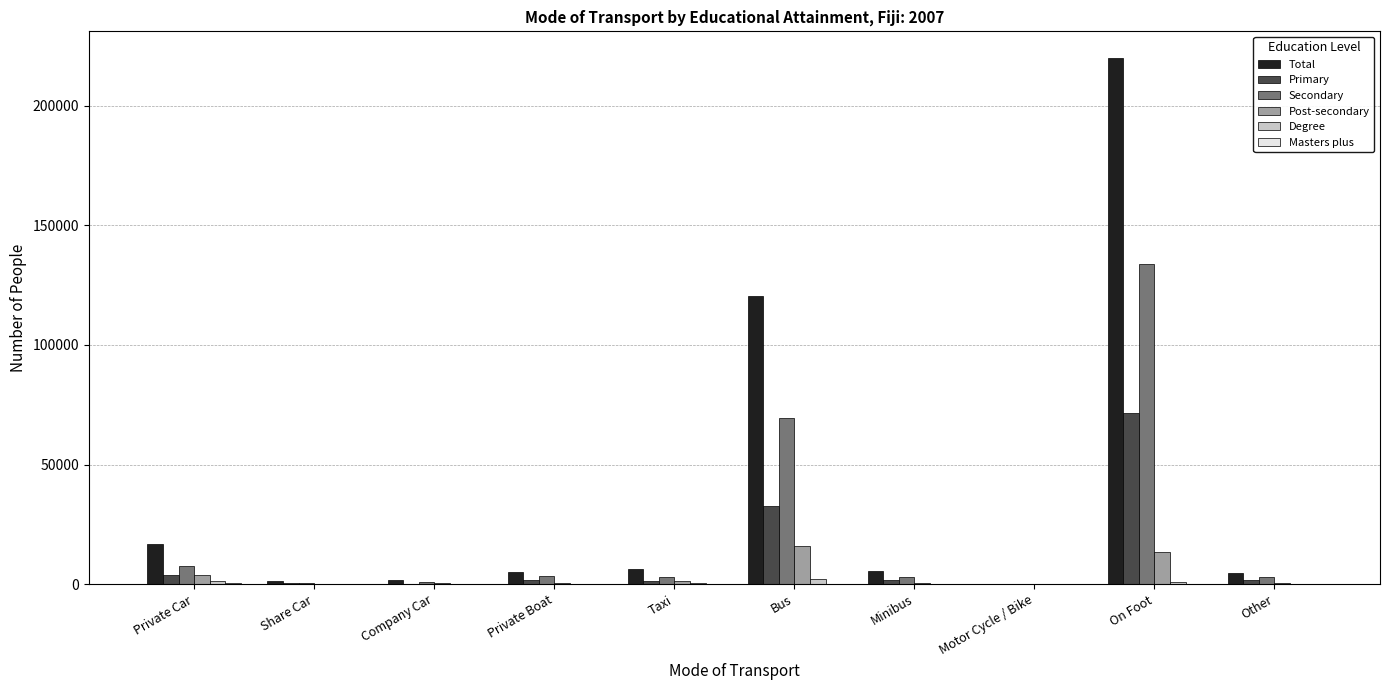

What is the difference between the Secondary values at Taxi and Company Car?

2070